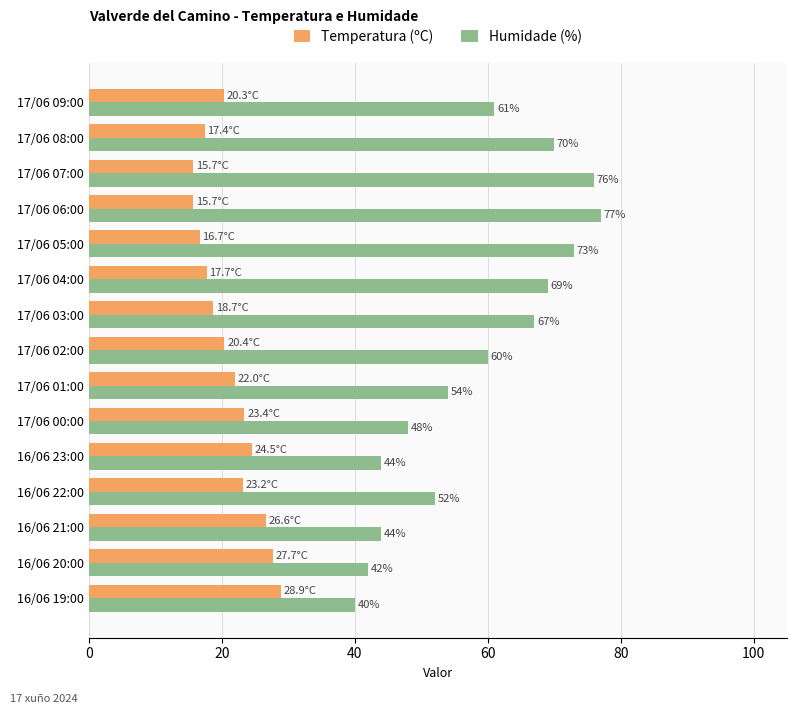

How many values in the Humidade (%) series are below 60?

7